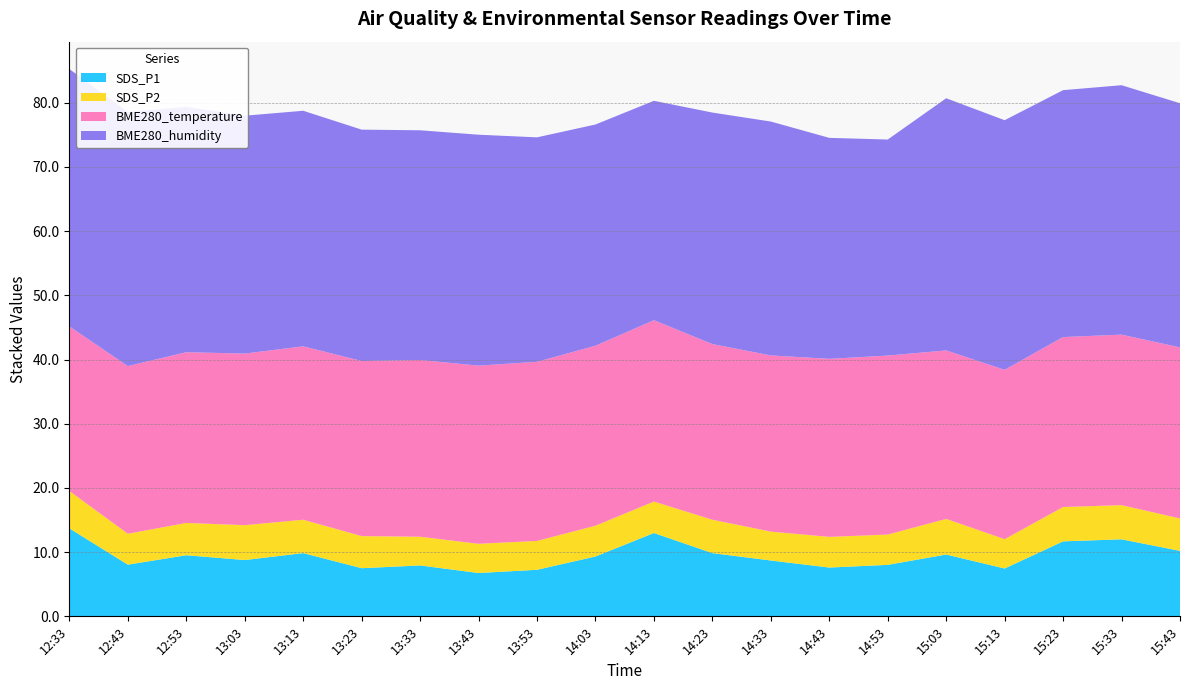

Reading right to left, list all the values displayed in this chart.

SDS_P1: 15:43=10.2	15:33=12.0	15:23=11.7	15:13=7.5	15:03=9.6	14:53=8.0	14:43=7.6	14:33=8.7	14:23=9.8	14:13=13.0	14:03=9.3	13:53=7.2	13:43=6.8	13:33=7.9	13:23=7.5	13:13=9.8	13:03=8.8	12:53=9.5	12:43=8.1	12:33=13.7
SDS_P2: 15:43=5.0	15:33=5.3	15:23=5.3	15:13=4.6	15:03=5.5	14:53=4.7	14:43=4.8	14:33=4.5	14:23=5.2	14:13=4.9	14:03=4.8	13:53=4.5	13:43=4.5	13:33=4.5	13:23=5.0	13:13=5.2	13:03=5.4	12:53=5.0	12:43=4.8	12:33=5.8
BME280_temperature: 15:43=26.6	15:33=26.6	15:23=26.5	15:13=26.4	15:03=26.2	14:53=27.9	14:43=27.7	14:33=27.4	14:23=27.4	14:13=28.2	14:03=28.0	13:53=27.9	13:43=27.8	13:33=27.5	13:23=27.3	13:13=27.0	13:03=26.7	12:53=26.6	12:43=26.1	12:33=25.6
BME280_humidity: 15:43=38.0	15:33=38.9	15:23=38.5	15:13=38.9	15:03=39.3	14:53=33.6	14:43=34.4	14:33=36.4	14:23=36.1	14:13=34.2	14:03=34.5	13:53=35.0	13:43=36.0	13:33=35.8	13:23=36.0	13:13=36.7	13:03=37.0	12:53=38.2	12:43=39.6	12:33=40.1